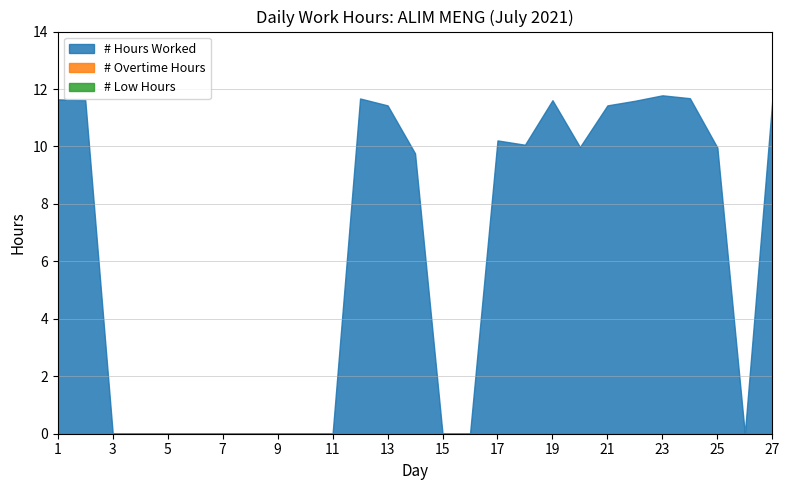

Which series has the widest spread of values?

Hours Worked